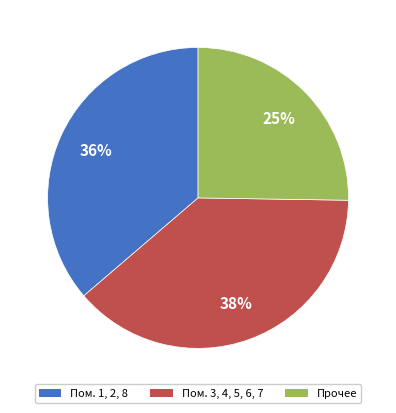

Does any single category account for the majority?

No